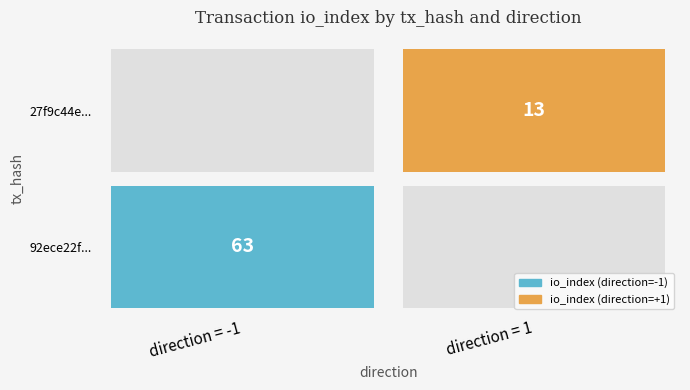

Between direction and io_index, which series saw the biggest shift?

92ece22f...